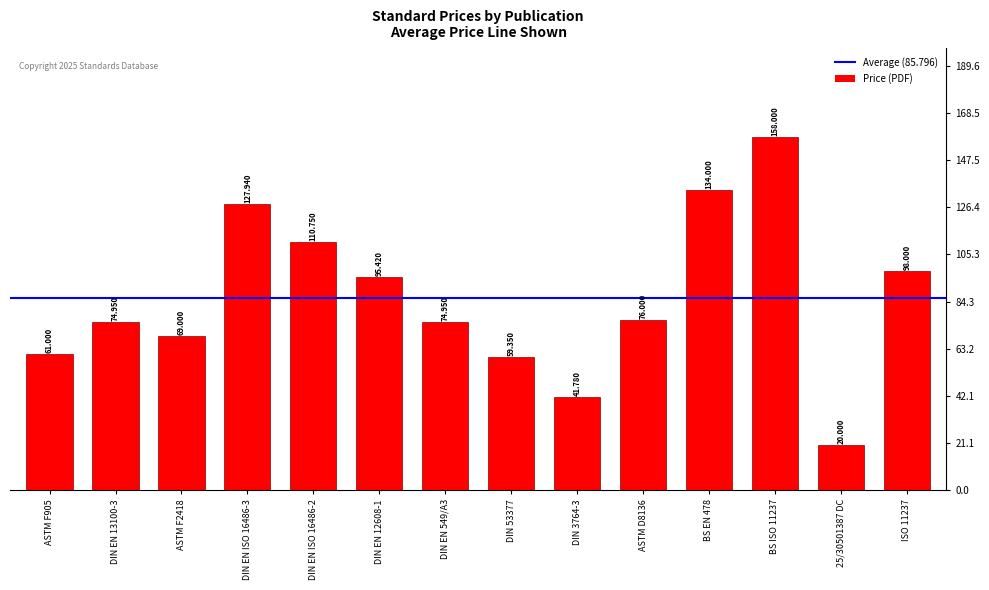

Rank the categories by value from highest to lowest.

BS ISO 11237, BS EN 478, DIN EN ISO 16486-3, DIN EN ISO 16486-2, ISO 11237, DIN EN 12608-1, ASTM D8136, DIN EN 13100-3, DIN EN 549/A3, ASTM F2418, ASTM F905, DIN 53377, DIN 3764-3, 25/30501387 DC